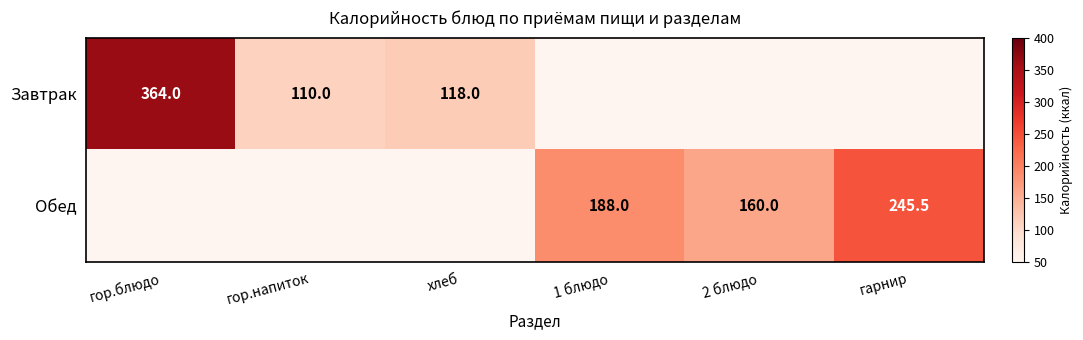

True or false: Завтрак has a value of 55.8 at гор.напиток.

False